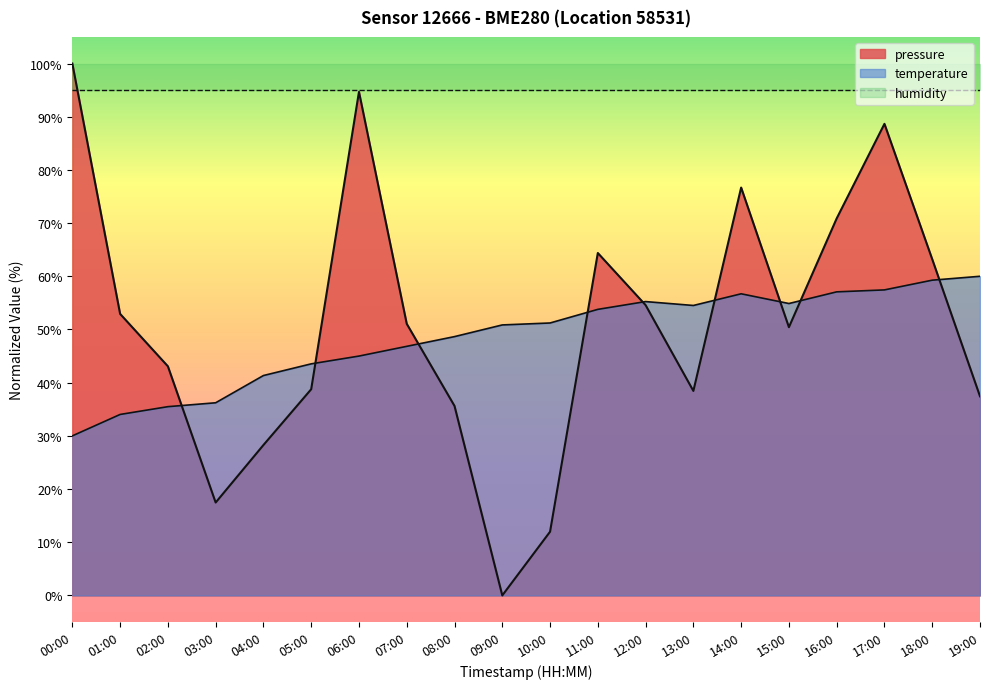

Which label corresponds to the largest value in the chart?

00:00